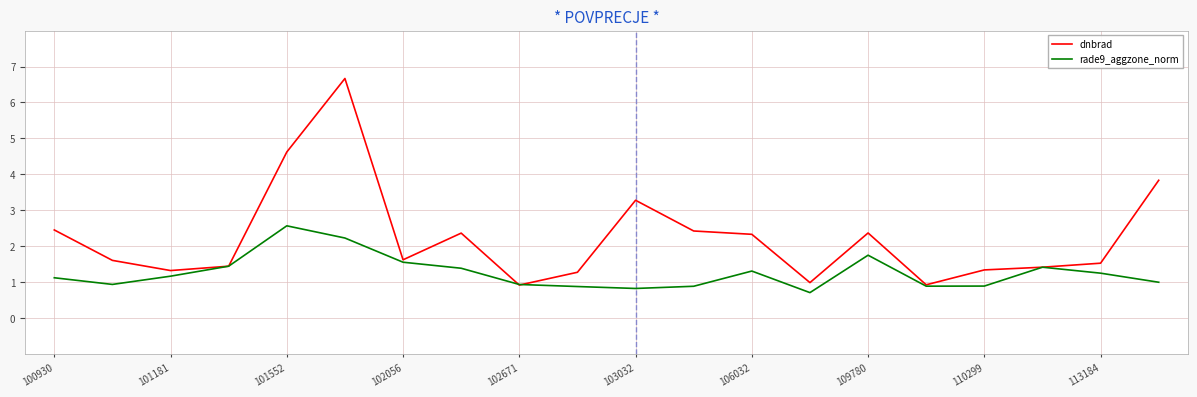

At how many categories does at least one series exceed 6?

1